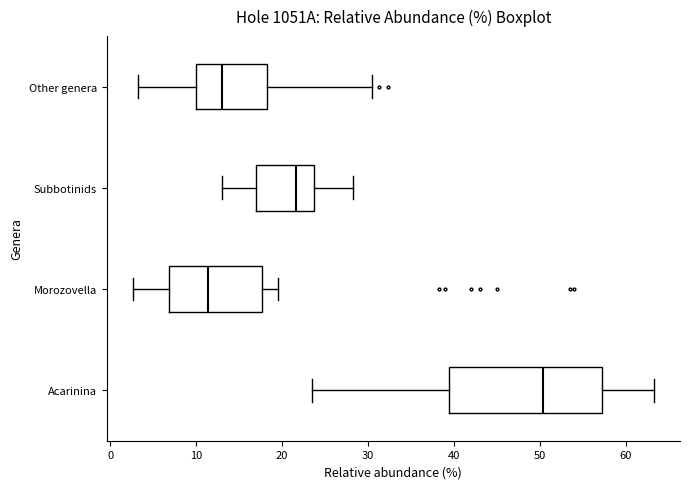

Where is the right edge of the box for Morozovella on the x-axis? The values are not printed on the chart, so give them approximately, as read against the axis.

18